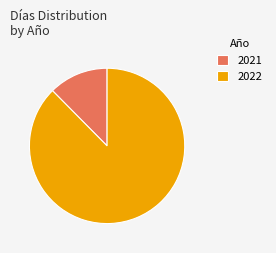

The 2021 slice represents 1% of the pie. True or false?

False